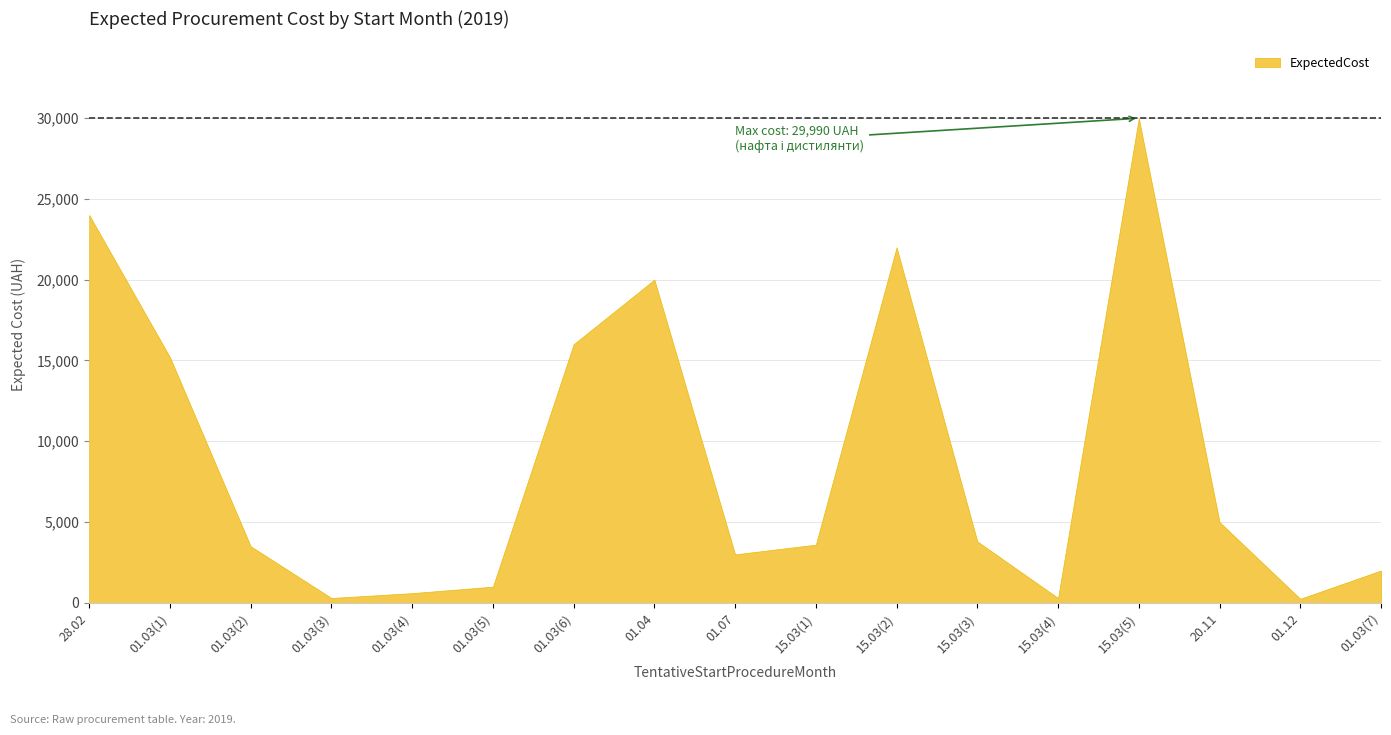

Which category has the lowest value across all series?

01.12.2018